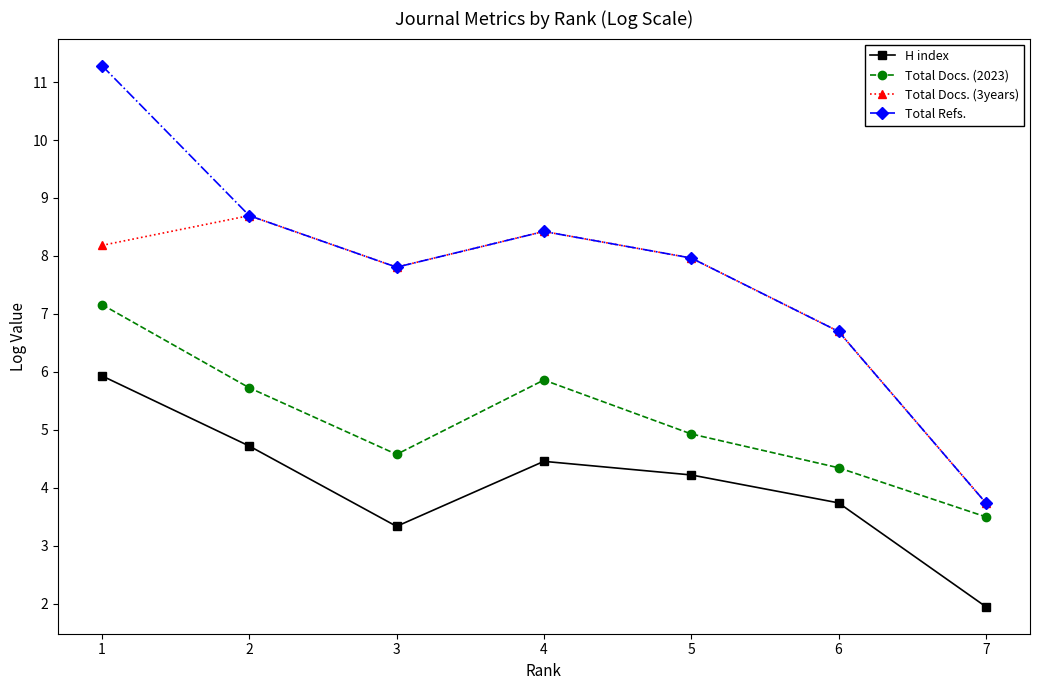

Reading left to right, transcribe all the data shown in this chart.

H index: 5.9	4.7	3.3	4.5	4.2	3.7	1.9
Total Docs. (2023): 7.2	5.7	4.6	5.9	4.9	4.3	3.5
Total Docs. (3years): 8.2	8.7	7.8	8.4	8.0	6.7	3.7
Total Refs.: 11.3	8.7	7.8	8.4	8.0	6.7	3.7